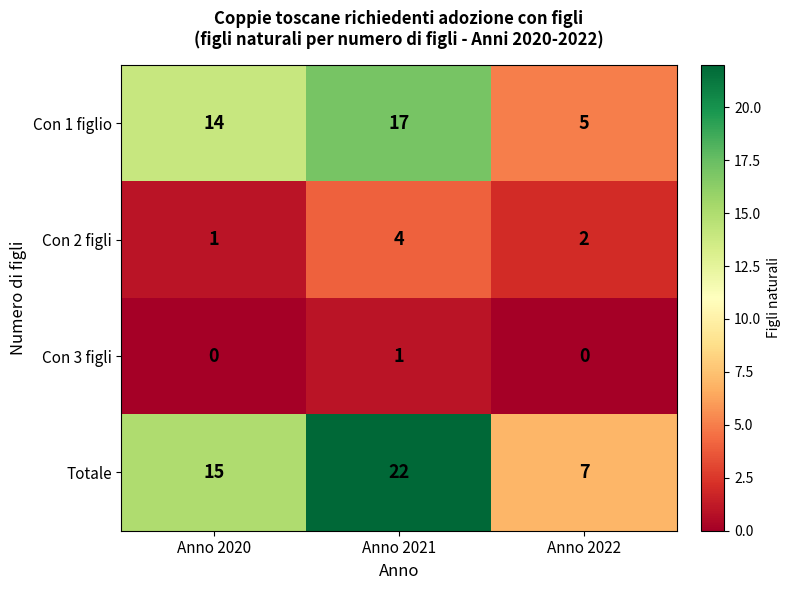

Reading left to right, what are all the values shown in this chart?

Con 1 figlio: 14	17	5
Con 2 figli: 1	4	2
Con 3 figli: 0	1	0
Totale: 15	22	7